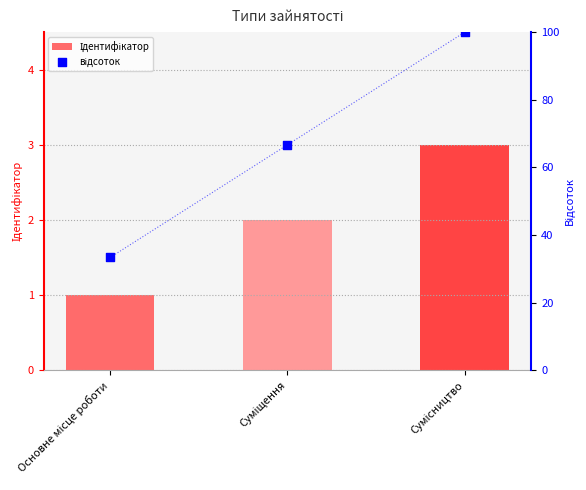

At how many categories does at least one series exceed 73?

1